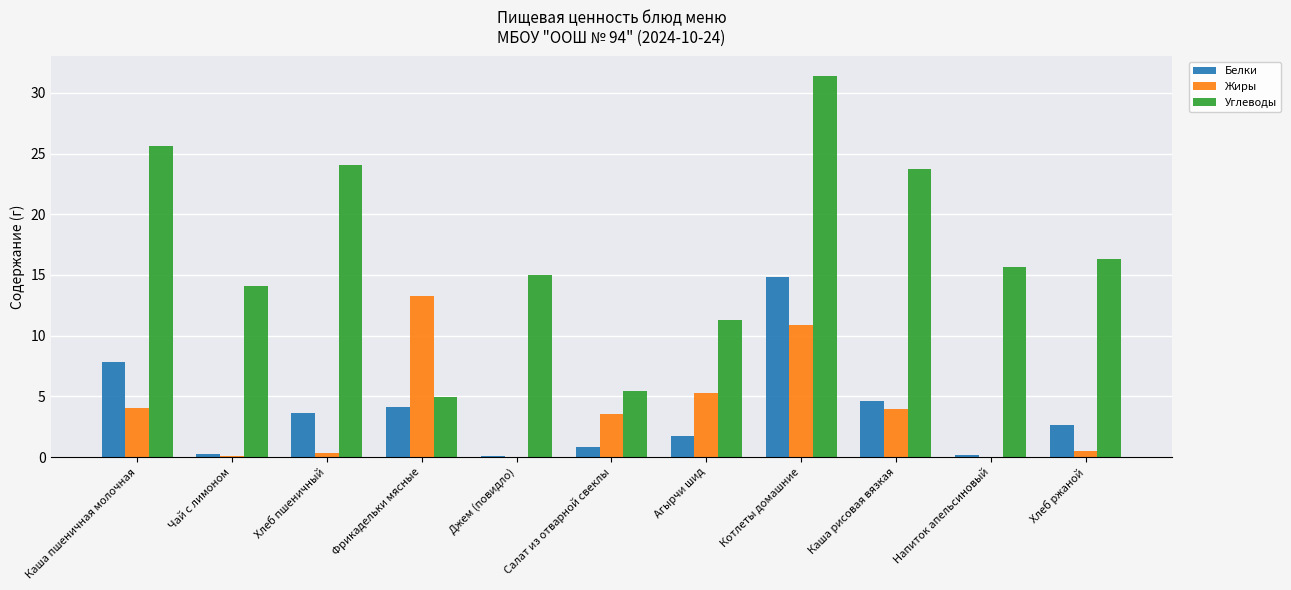

What is the sum of all Белки values?

40.8